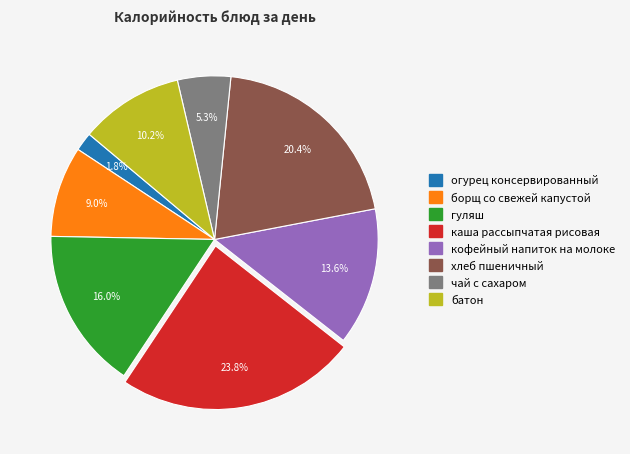

Which slice is the smallest?

огурец консервированный